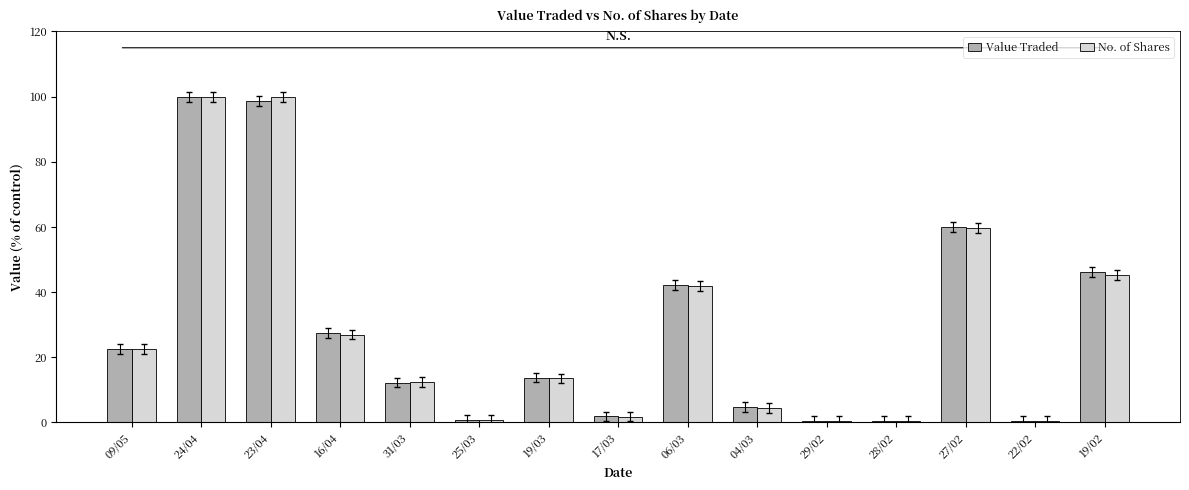

Which series changed the most between 24/04 and 19/02?

No. of Shares